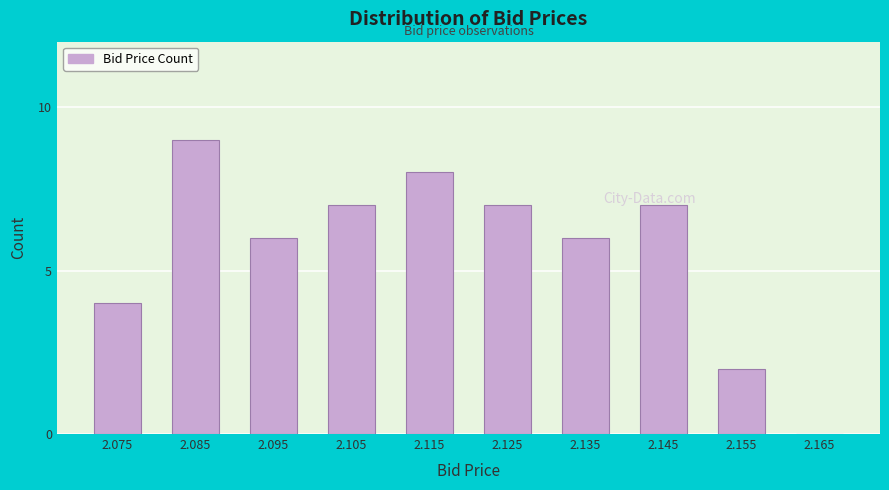

What is the sum of all values?

56